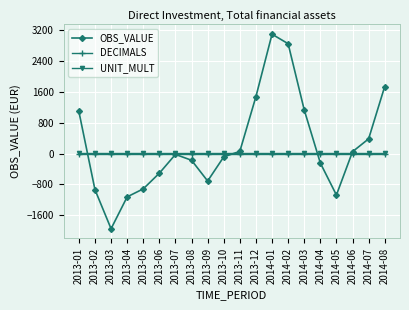

What are all the series names shown in the legend?

OBS_VALUE, DECIMALS, UNIT_MULT